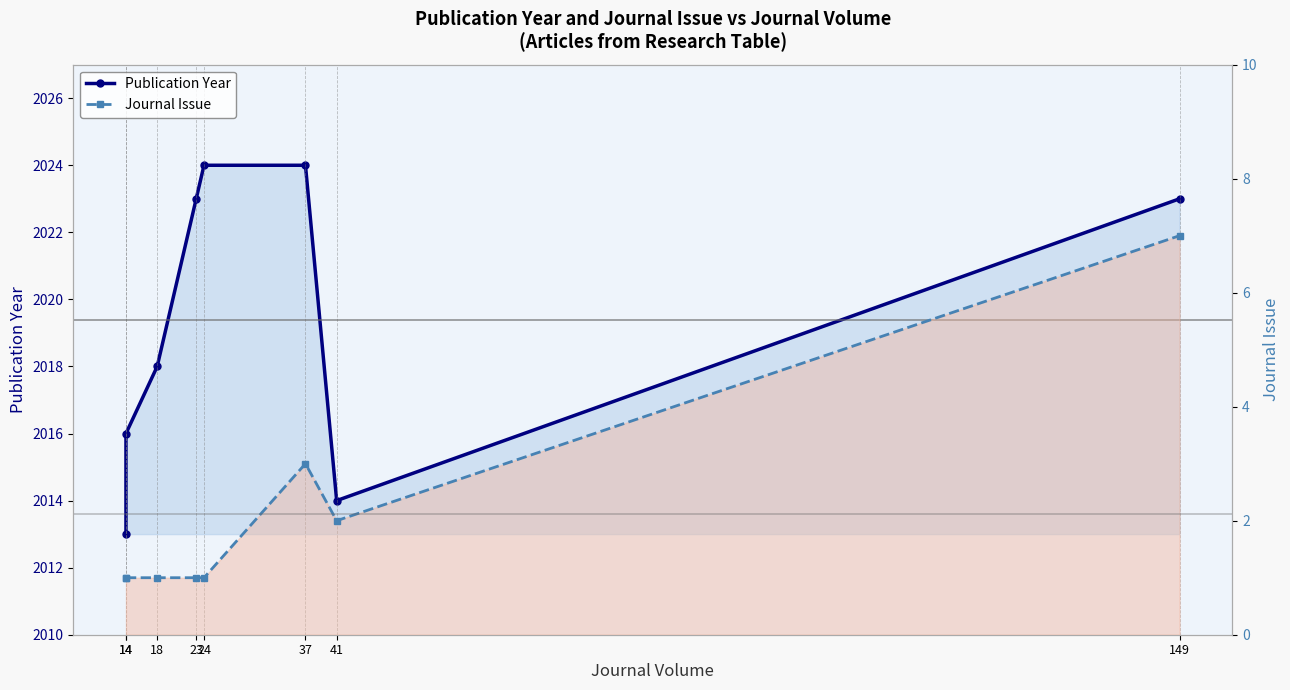

What is the maximum value shown in the chart?

2024